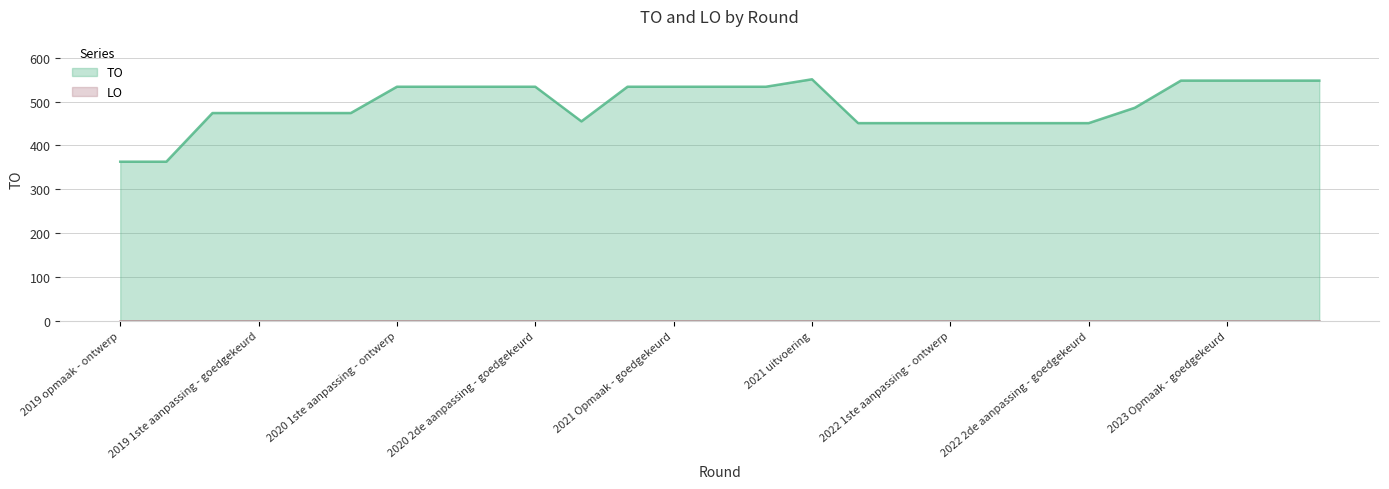

What is the change in value from 2021 uitvoering to 2022 Opmaak - goedgekeurd?

-100